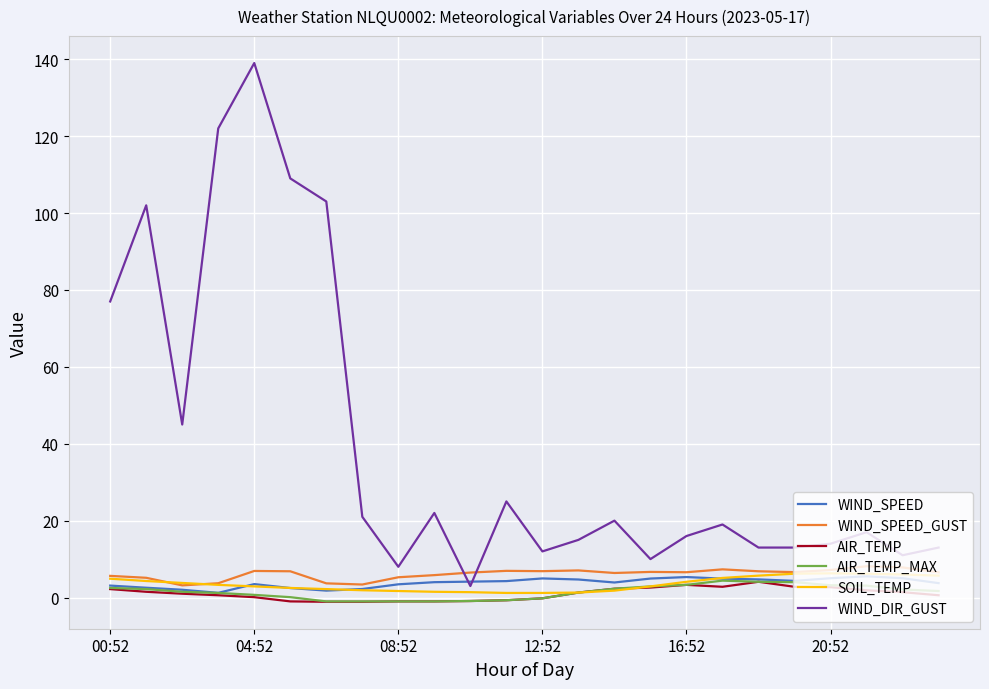

True or false: WIND_SPEED_GUST has more than 1 points higher than both neighbors.

True